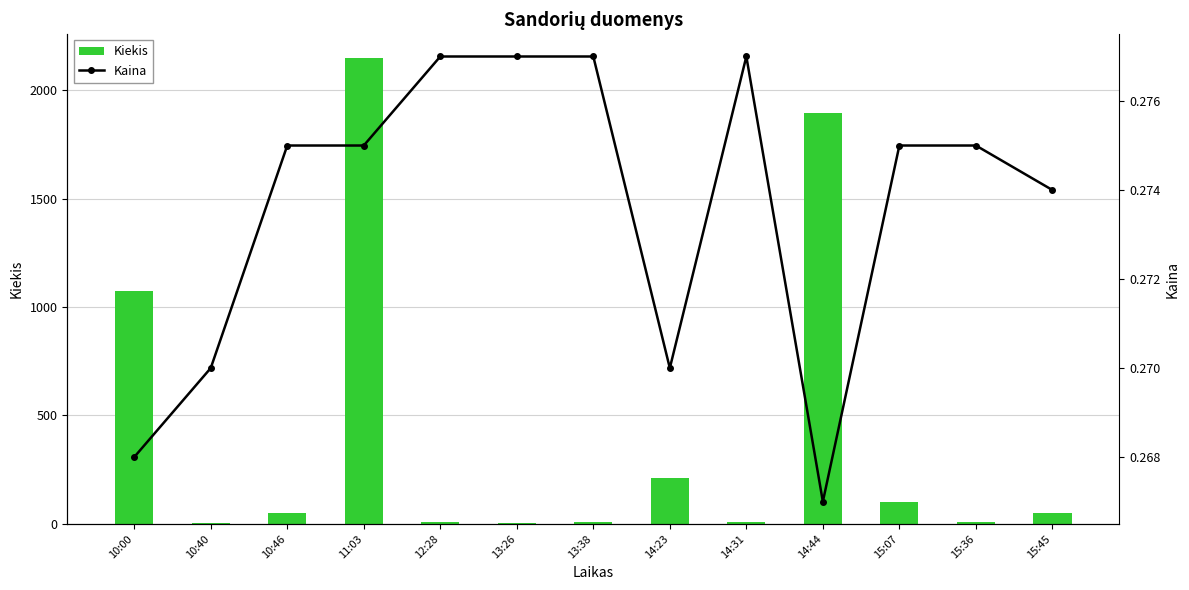

What is the spread (max minus min) of values at 10:46?

49.7